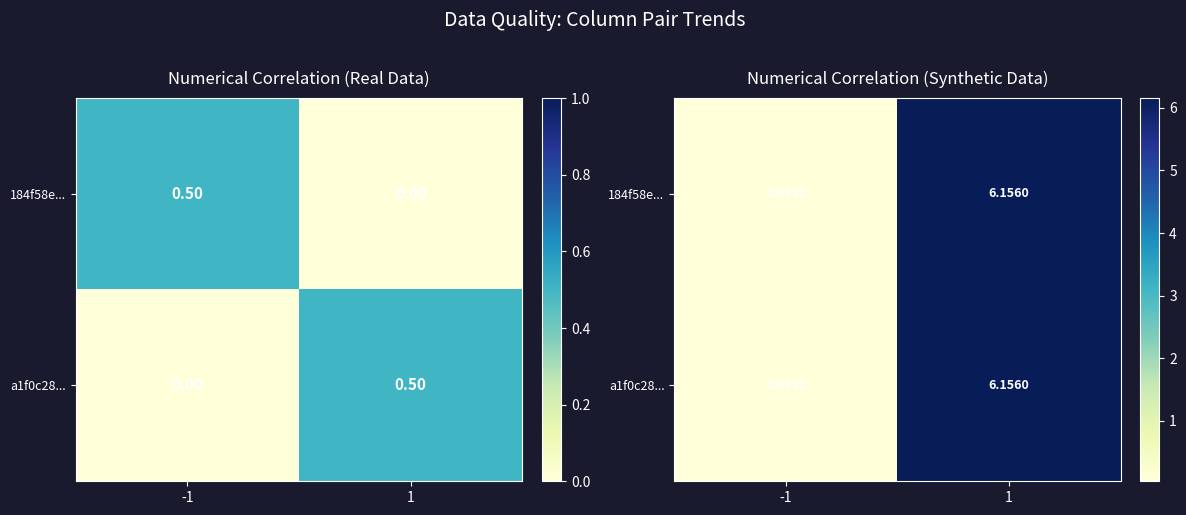

At how many categories does at least one series exceed 1?

1